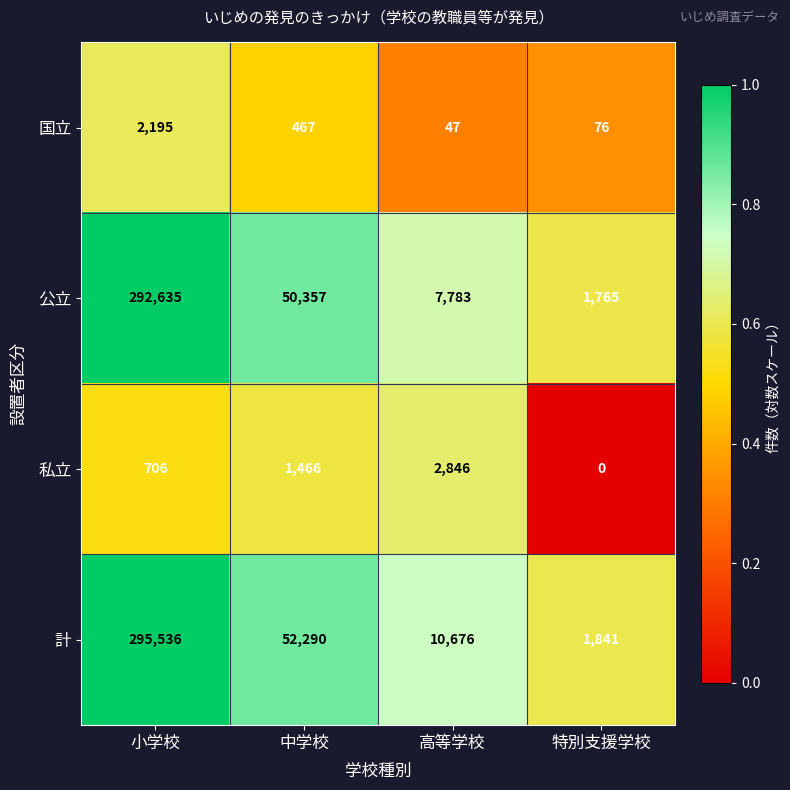

Is it true that 計 equals 1841 at 特別支援学校?

True